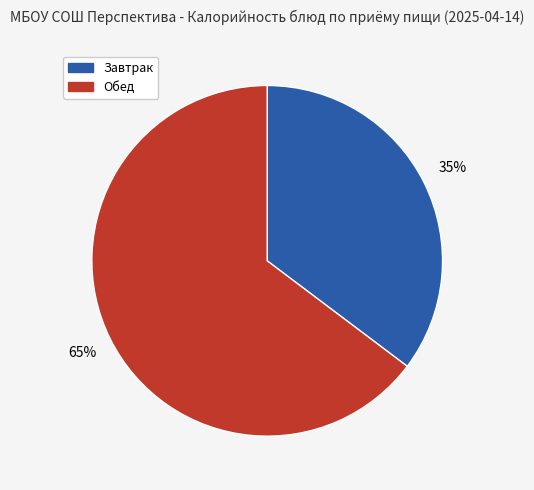

Does any single category account for the majority?

Yes